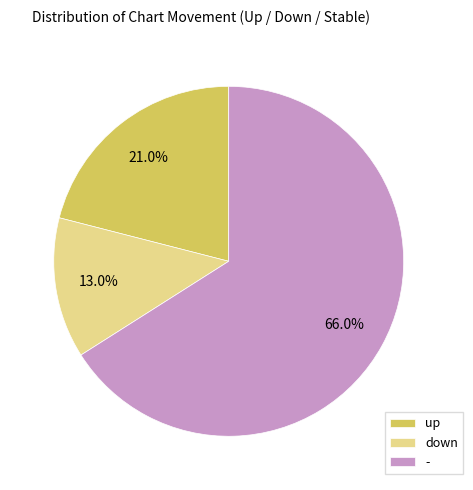

To the nearest percent, what percentage of the pie is -?

66%